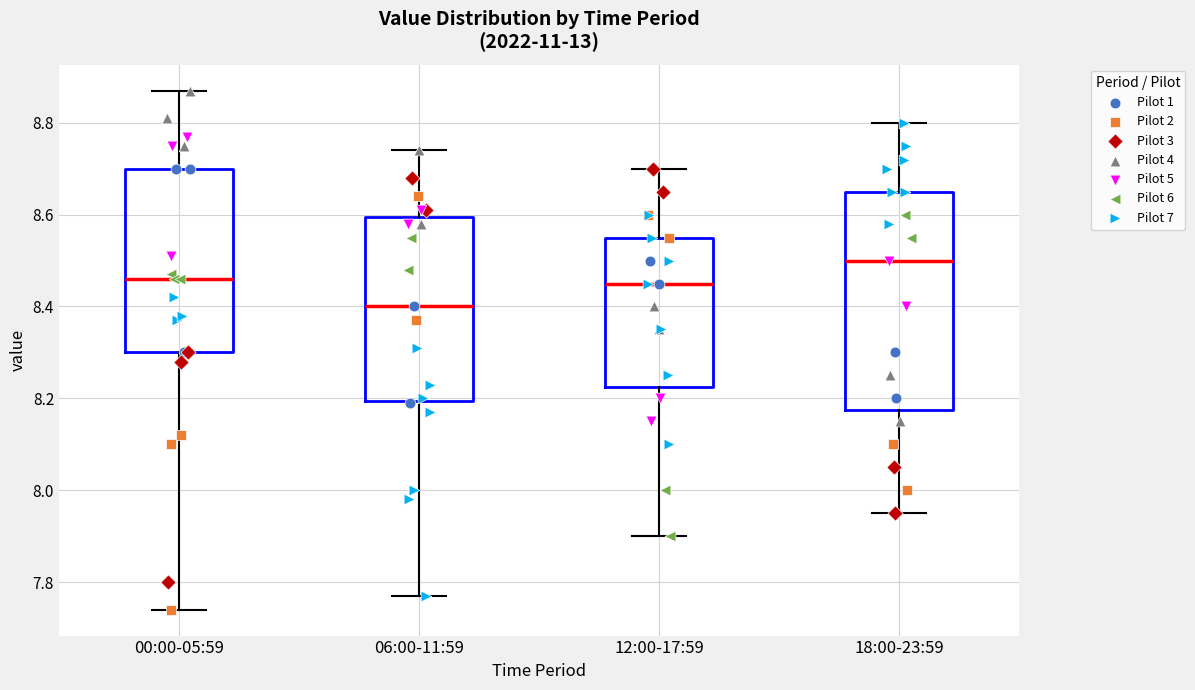

Reading left to right, transcribe this box plot: for each box, give where its median line is, the range the box spans, and where its two whiskers end, as read against the y-axis. The values are not printed on the chart, so give them approximately, as read against the axis.

00:00-05:59: median 8.46, box 8.30 to 8.70, whiskers 7.74 to 8.88
06:00-11:59: median 8.40, box 8.20 to 8.60, whiskers 7.78 to 8.74
12:00-17:59: median 8.46, box 8.22 to 8.56, whiskers 7.90 to 8.70
18:00-23:59: median 8.50, box 8.18 to 8.66, whiskers 7.96 to 8.80